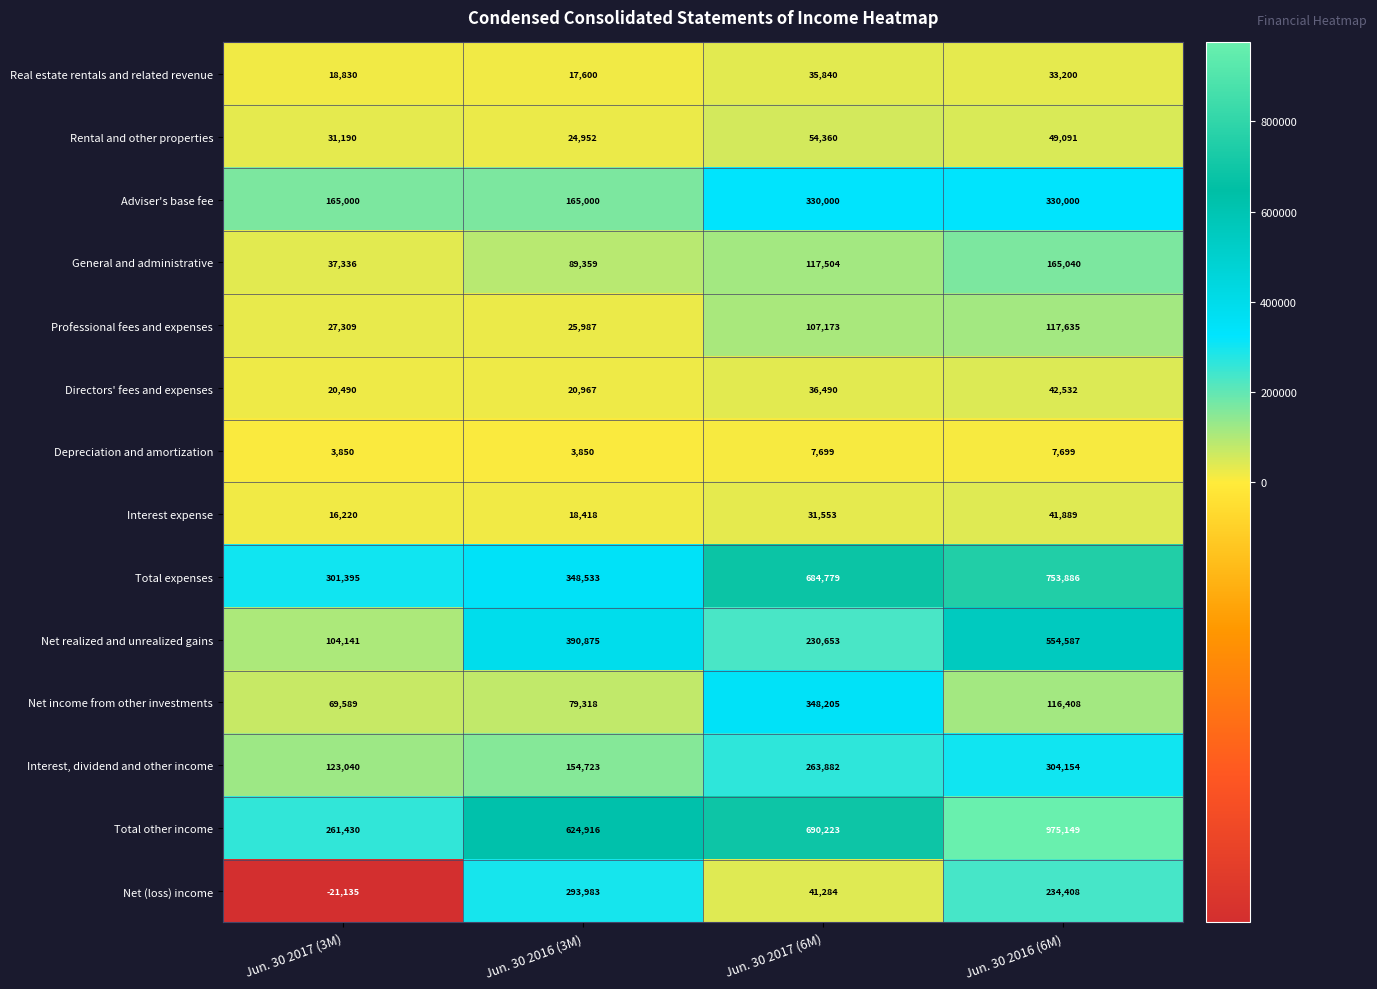

What is the sum of the Depreciation and amortization values at Jun. 30 2016 (6M) and Jun. 30 2016 (3M)?

11549